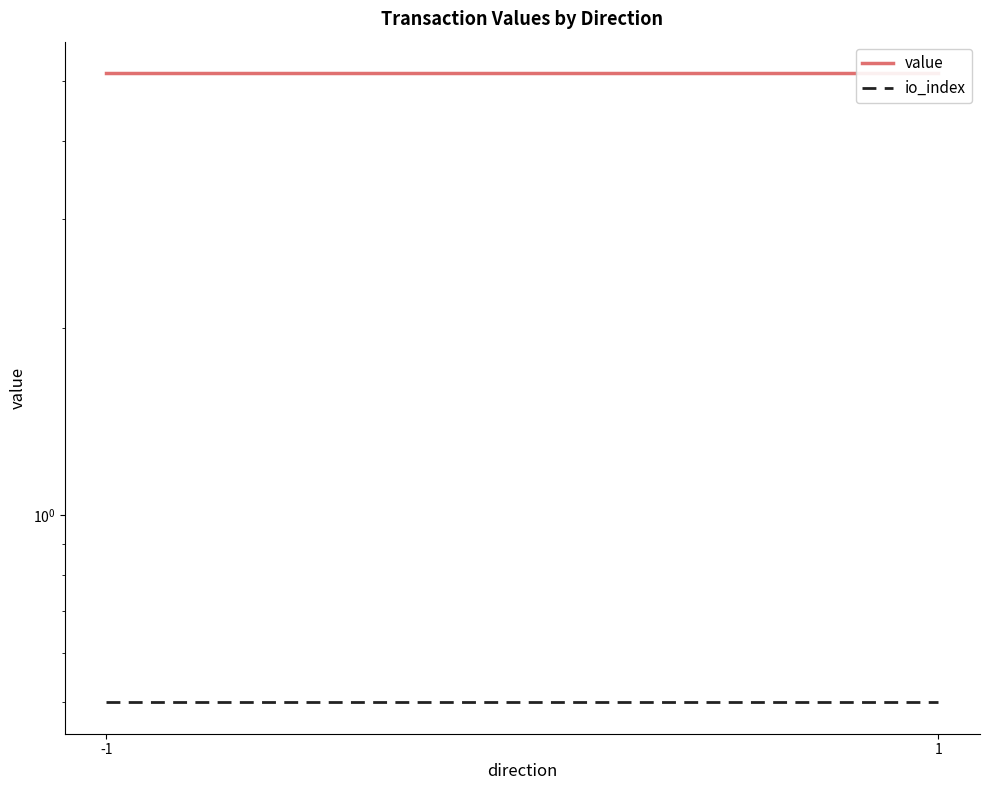

Reading right to left, what are all the values shown in this chart?

value: 5.1	5.1
io_index: 0.5	0.5